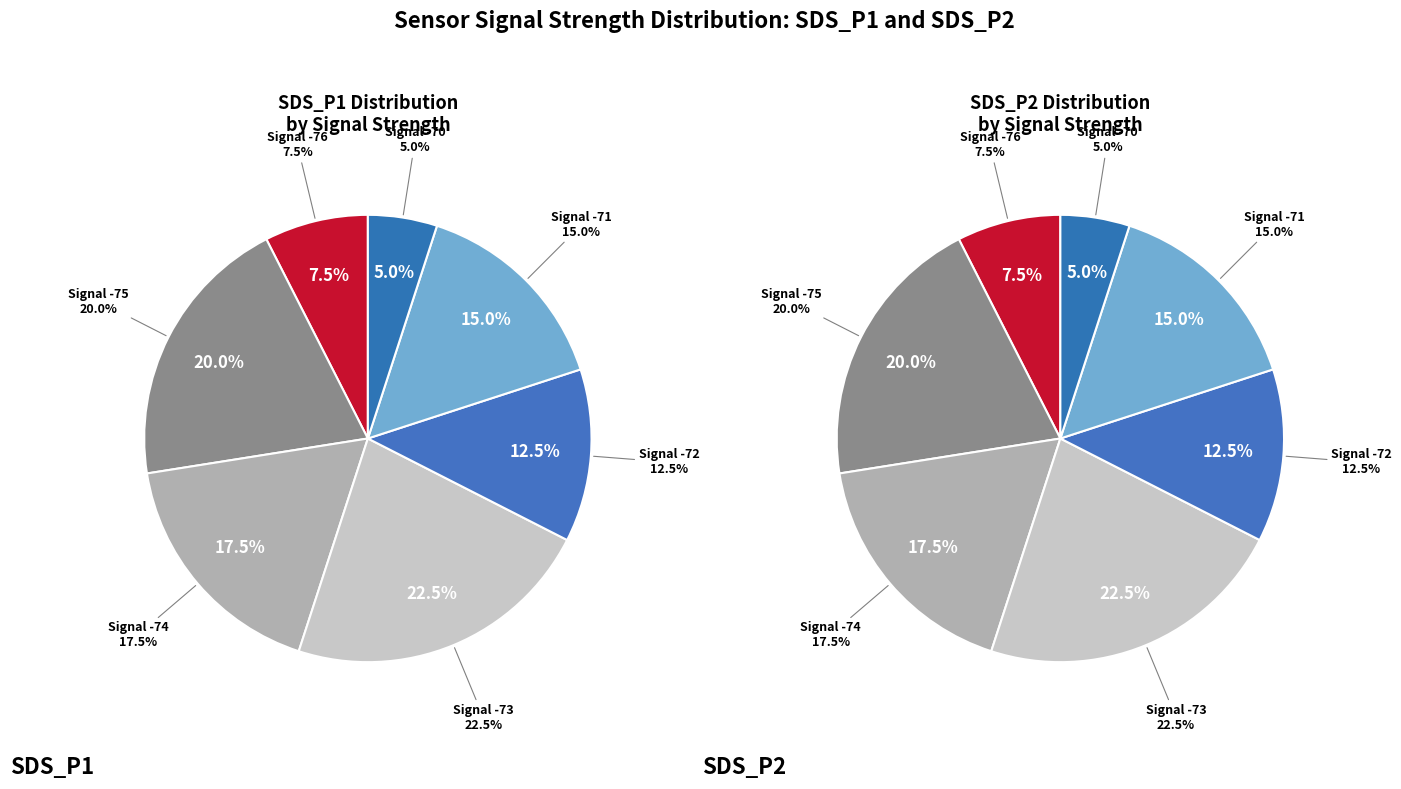

Is it true that 10 is 1% of the pie?

False